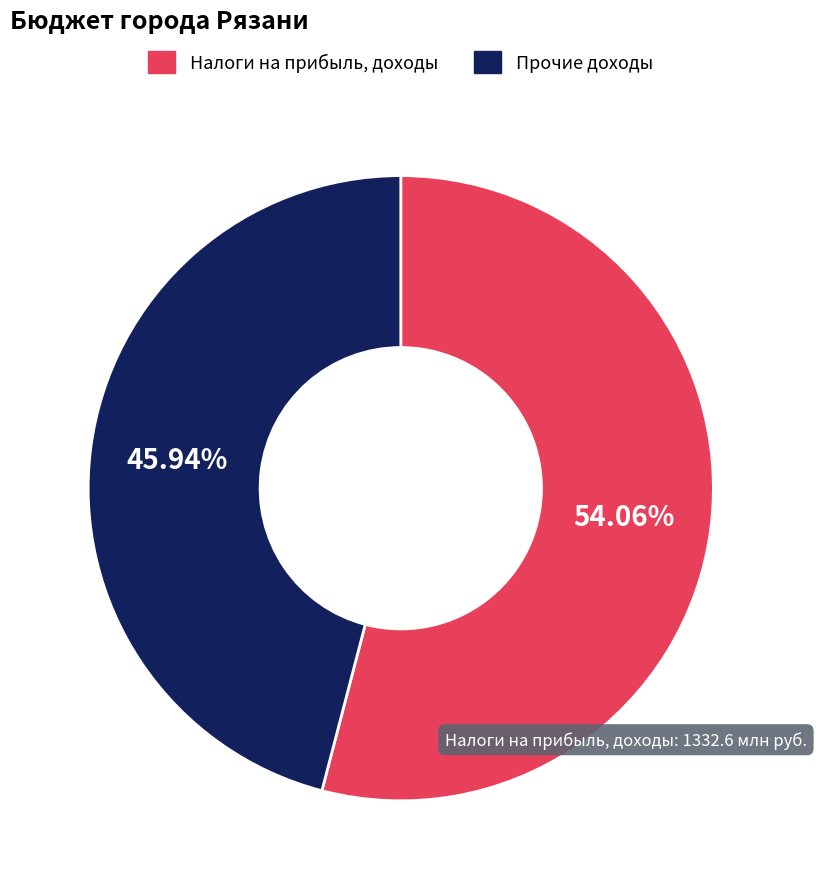

How many slices are in this pie chart?

2